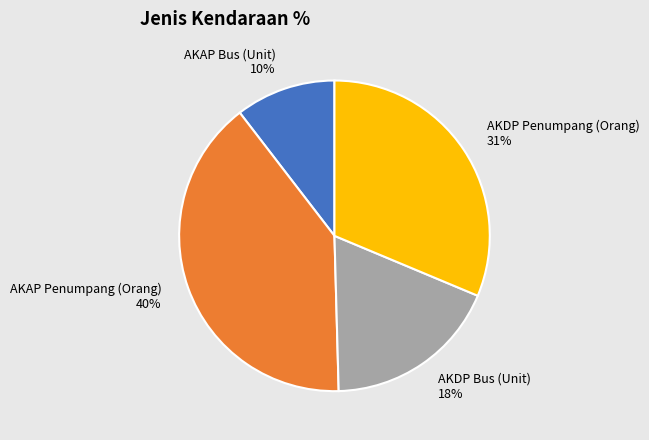

Combined, do AKAP Penumpang (Orang) and AKDP Penumpang (Orang) account for over 50%?

Yes